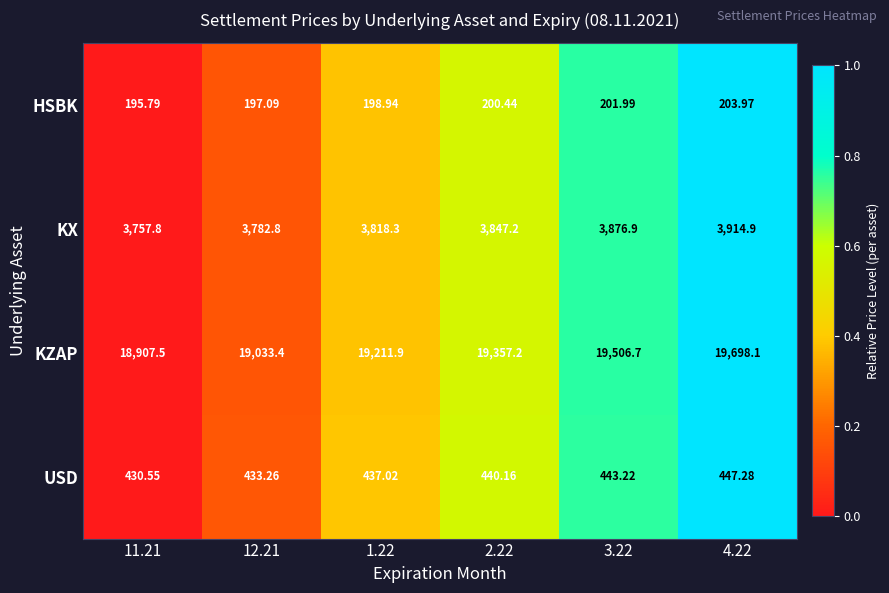

Which series changed the most between 1.22 and 3.22?

KZAP